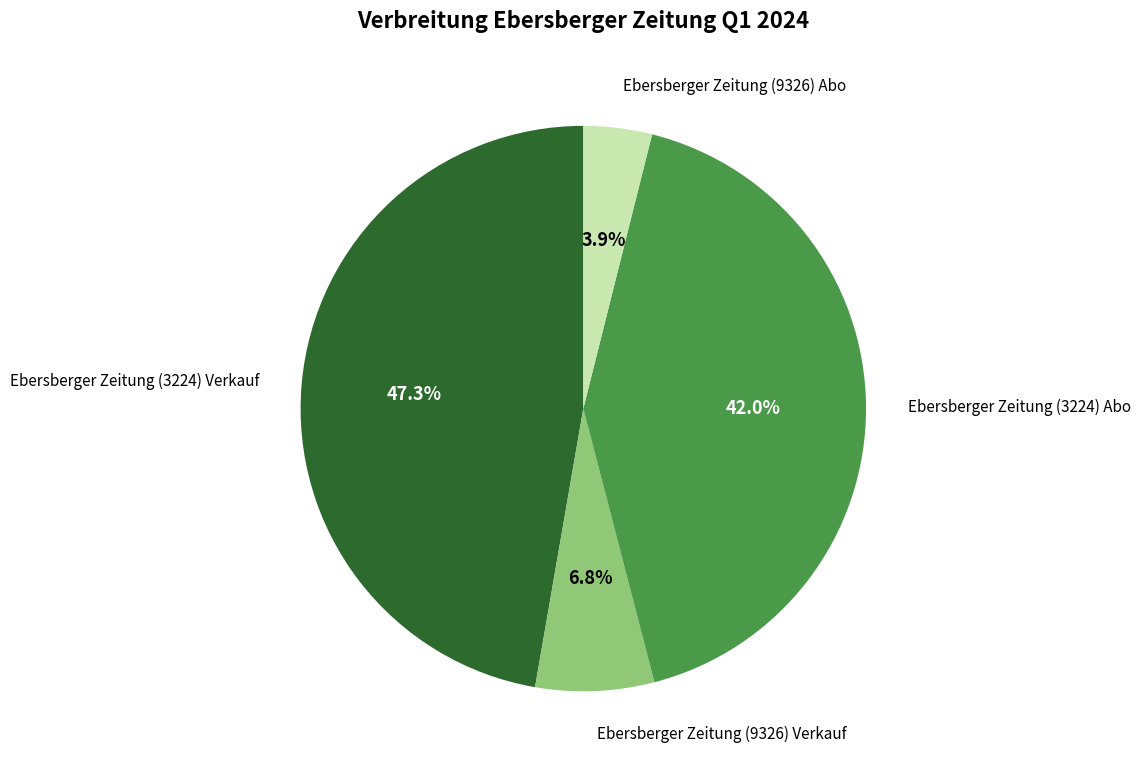

Which category has the smallest portion of the pie?

Ebersberger Zeitung (9326) Abo